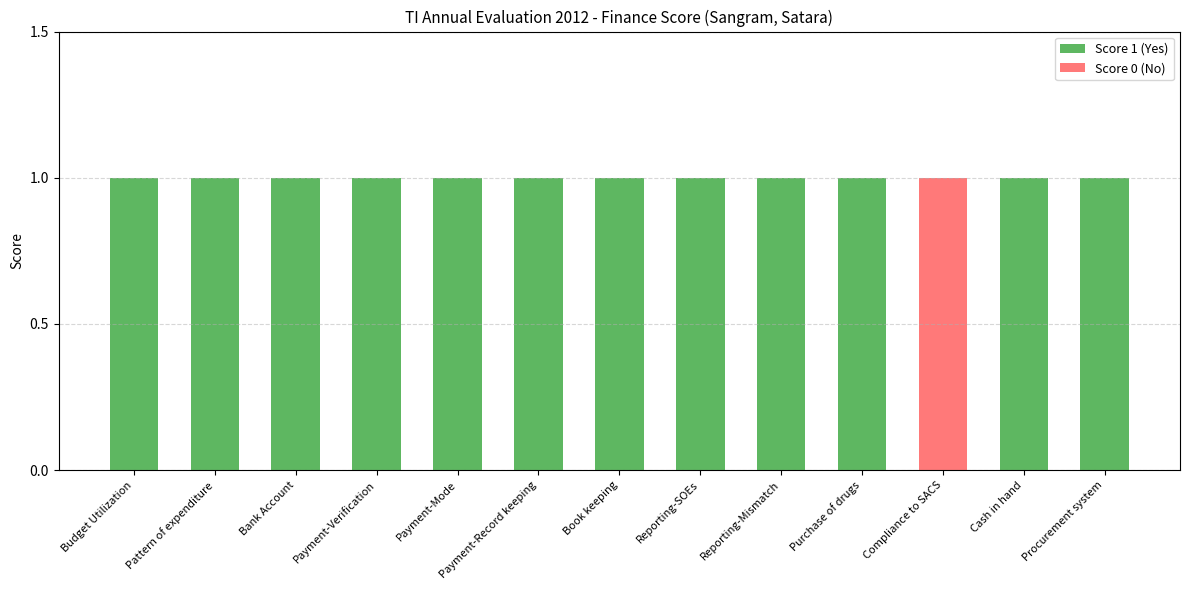

Is it true that Score 1 (Yes) equals 0 at Payment-Mode?

False